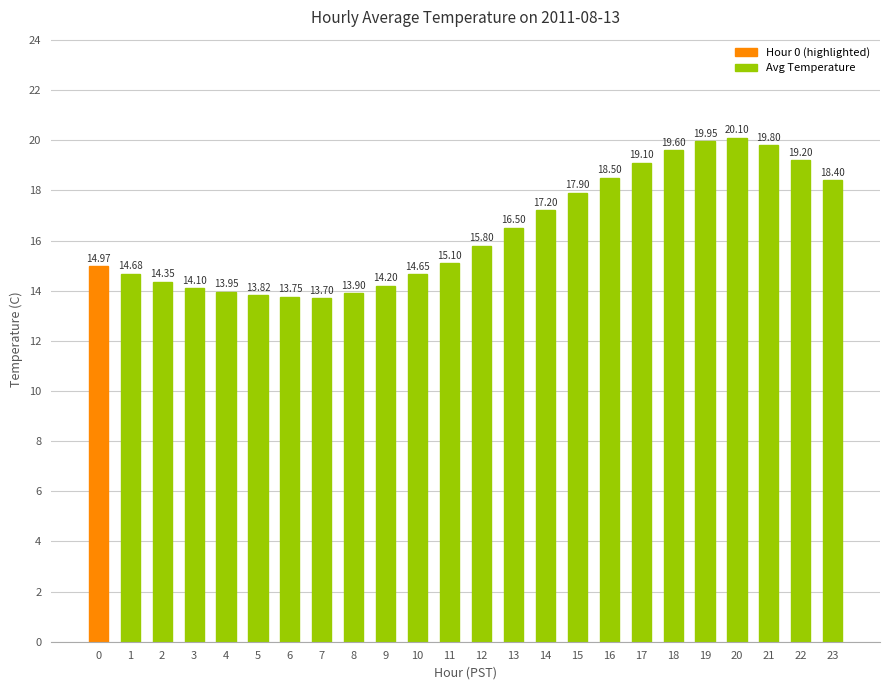

List the labels in order of value, largest first.

20, 19, 21, 18, 22, 17, 16, 23, 15, 14, 13, 12, 11, 0, 1, 10, 2, 9, 3, 4, 8, 5, 6, 7